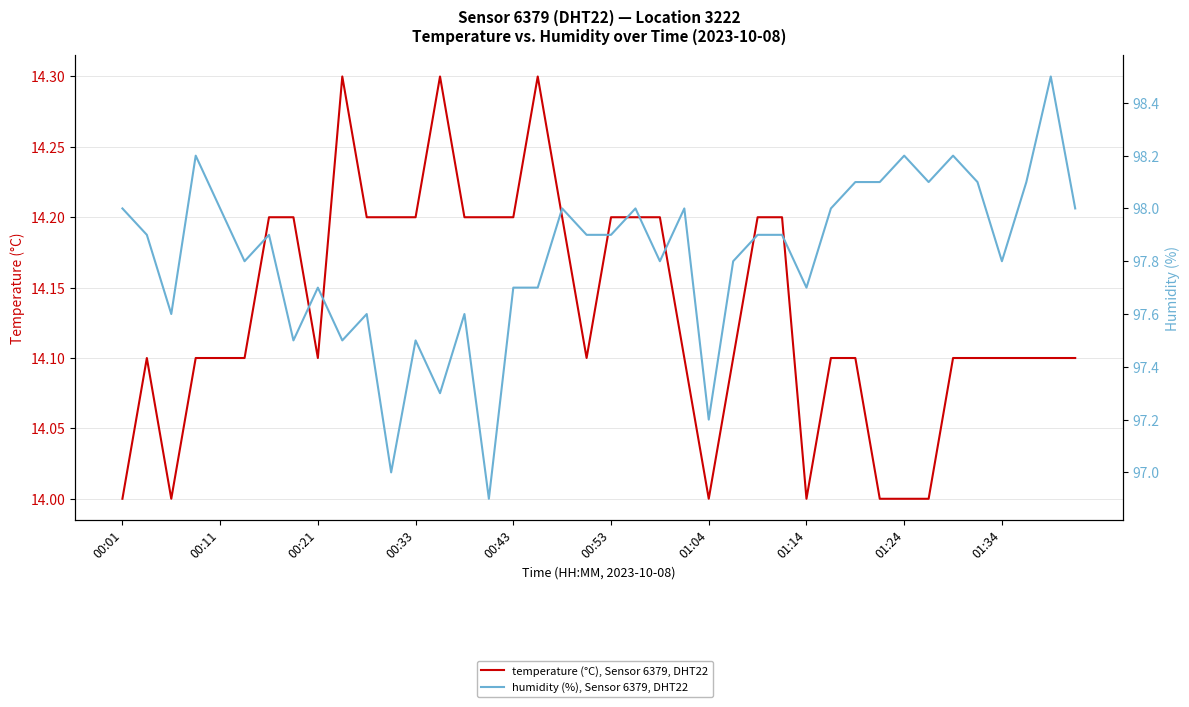

What are all the series names shown in the legend?

temperature (°C), Sensor 6379, DHT22, humidity (%), Sensor 6379, DHT22